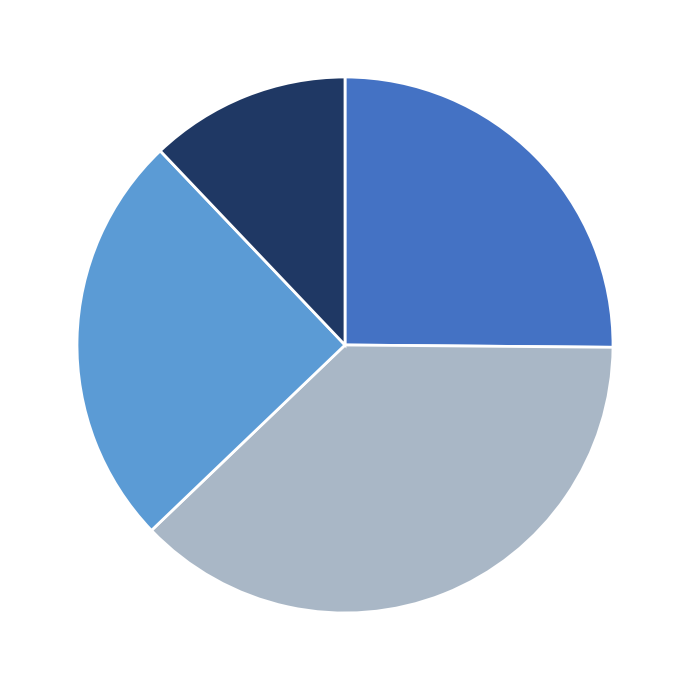

Does any single category account for the majority?

No